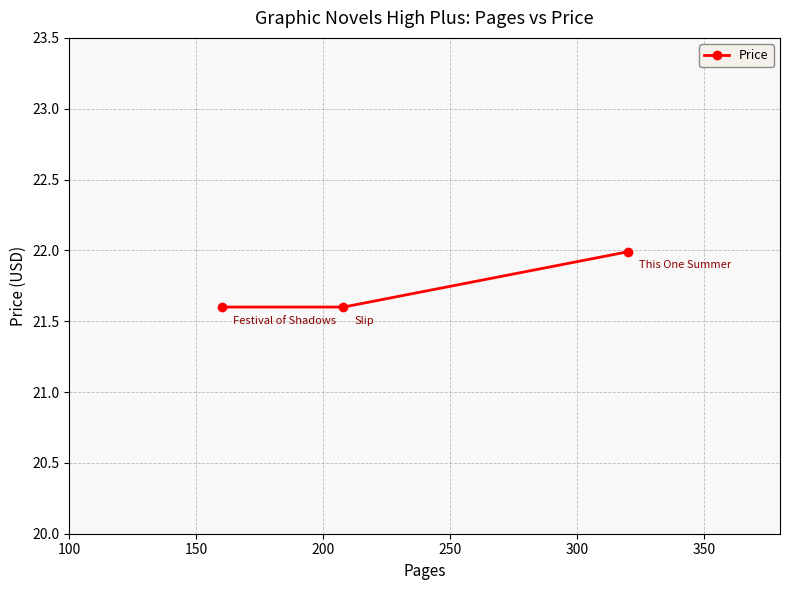

How many lines are shown in the chart?

1